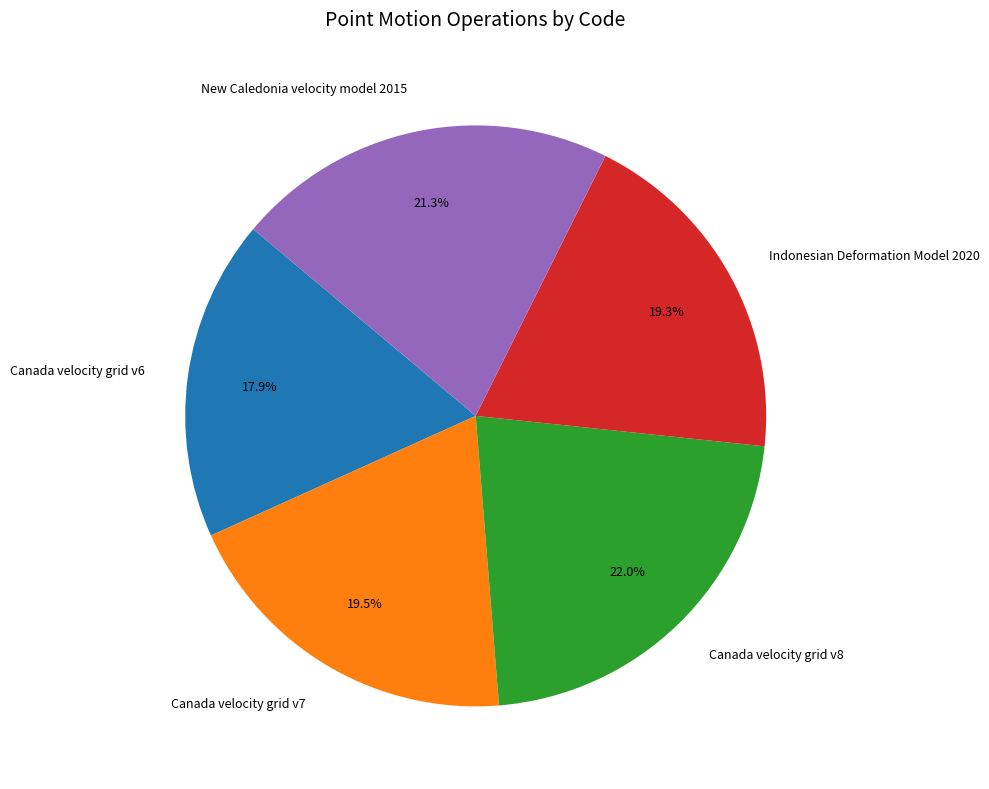

The New Caledonia velocity model 2015 slice represents 9% of the pie. True or false?

False